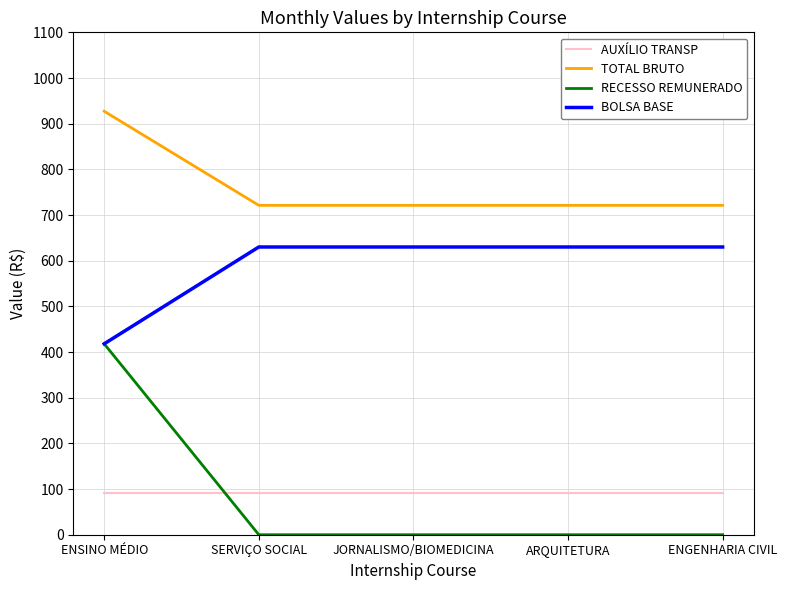

Reading left to right, what are all the values shown in this chart?

AUXÍLIO TRANSP: ENSINO MÉDIO=91.2	SERVIÇO SOCIAL=91.2	JORNALISMO/BIOMEDICINA=91.2	ARQUITETURA=91.2	ENGENHARIA CIVIL=91.2
TOTAL BRUTO: ENSINO MÉDIO=927.2	SERVIÇO SOCIAL=721.2	JORNALISMO/BIOMEDICINA=721.2	ARQUITETURA=721.2	ENGENHARIA CIVIL=721.2
RECESSO REMUNERADO: ENSINO MÉDIO=418.0	SERVIÇO SOCIAL=0.0	JORNALISMO/BIOMEDICINA=0.0	ARQUITETURA=0.0	ENGENHARIA CIVIL=0.0
BOLSA BASE: ENSINO MÉDIO=418.0	SERVIÇO SOCIAL=630.0	JORNALISMO/BIOMEDICINA=630.0	ARQUITETURA=630.0	ENGENHARIA CIVIL=630.0